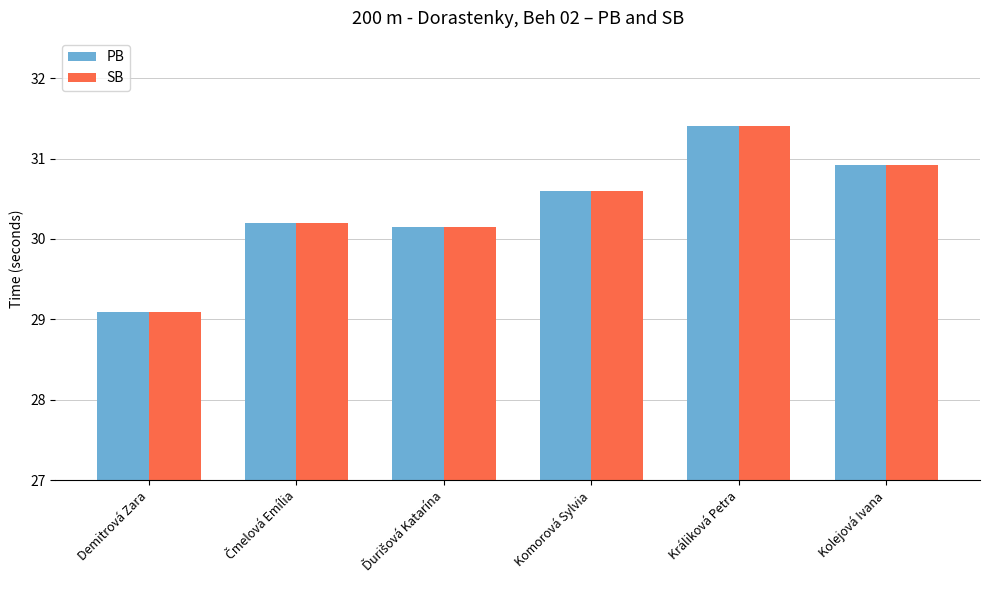

Read the SB value at Králiková Petra.

31.4